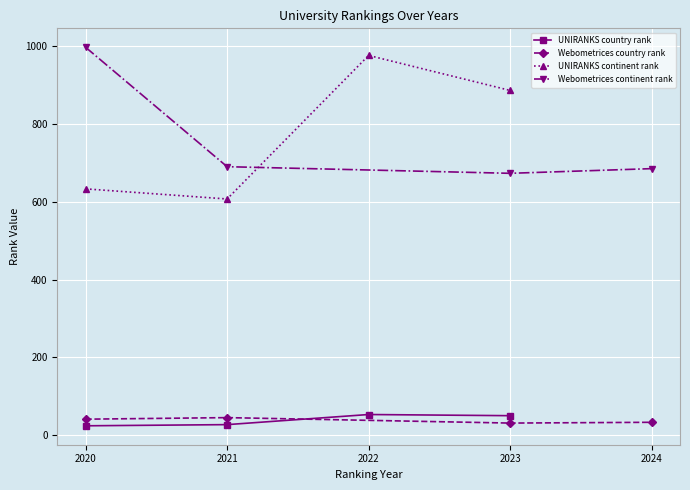

Is the value of UNIRANKS continent rank at 2020 greater than the value of UNIRANKS country rank at 2023?

Yes